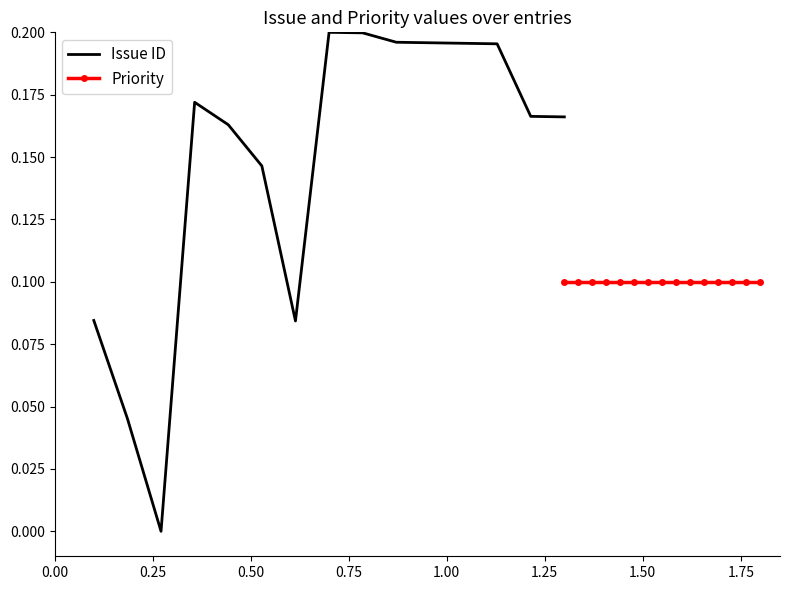

In Issue ID, how many points are higher than both neighbors (excluding endpoints)?

2